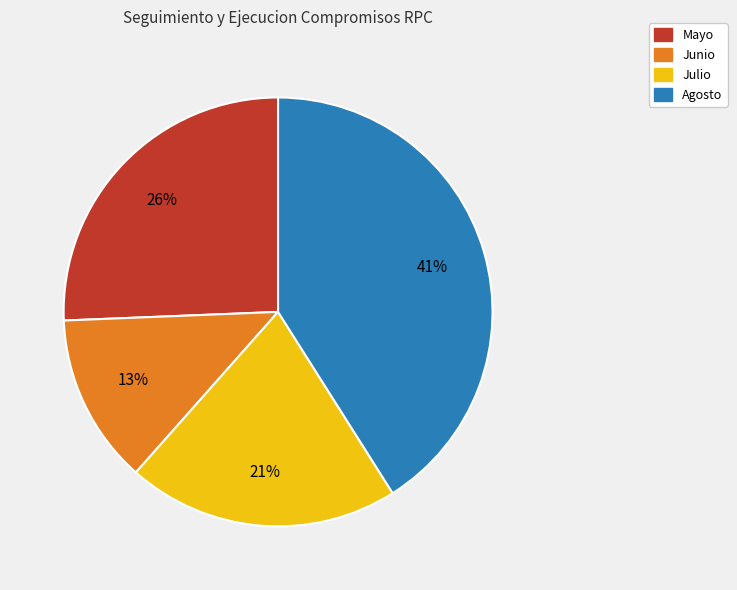

Which slice is the smallest?

Junio